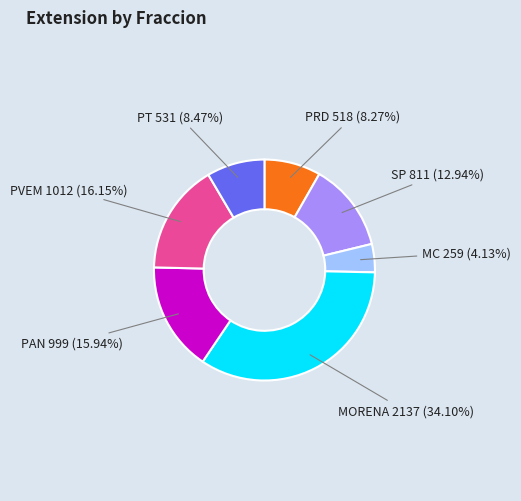

Does any single category account for the majority?

No